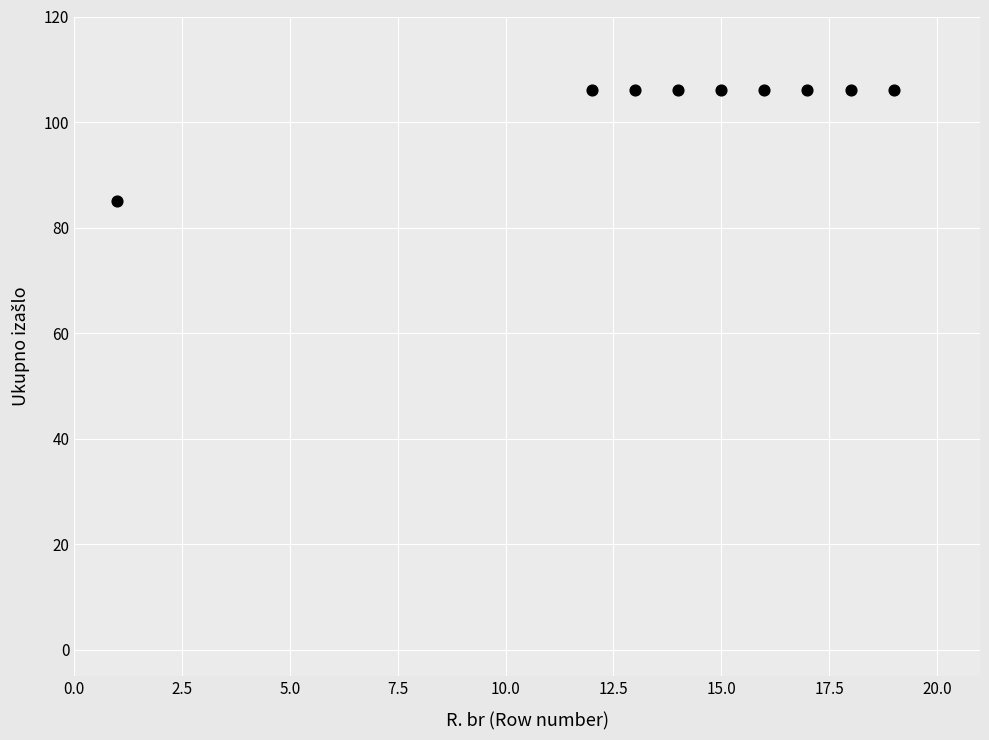

What is the range of X values (max minus min)?

18